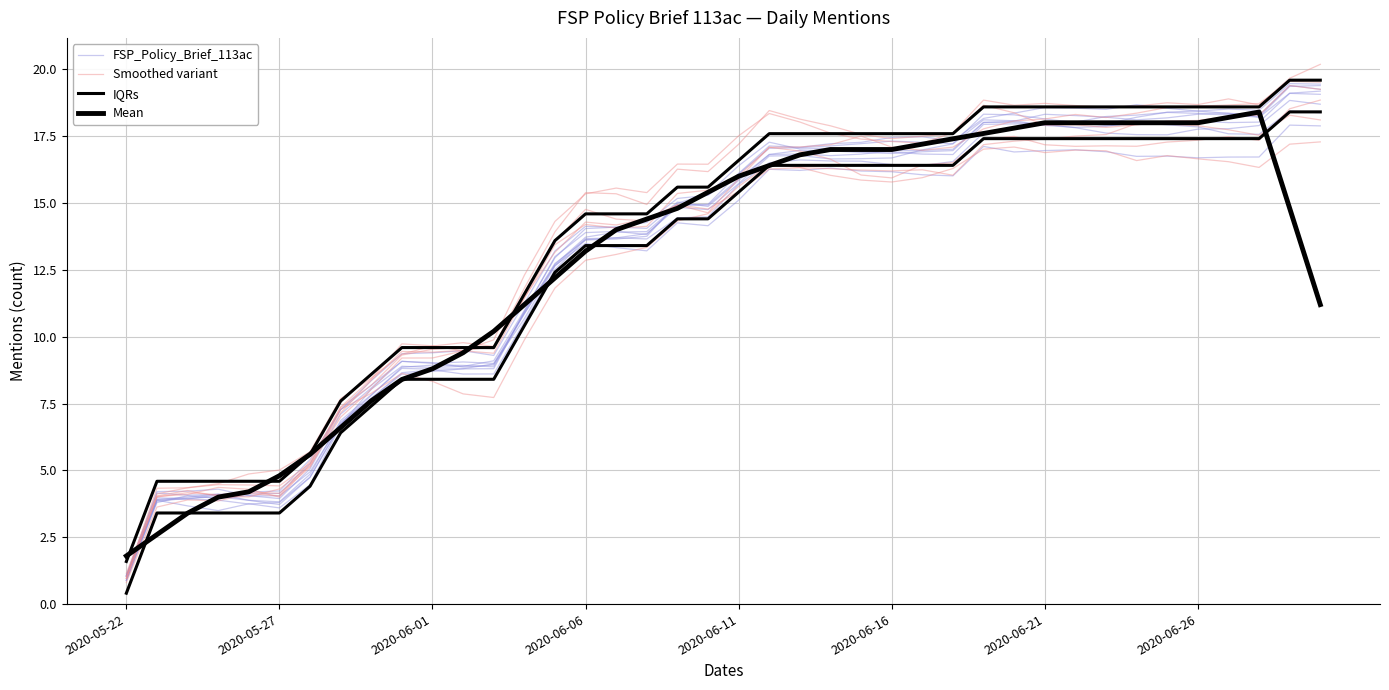

What is the spread (max minus min) of values at 2020-06-06?

0.6